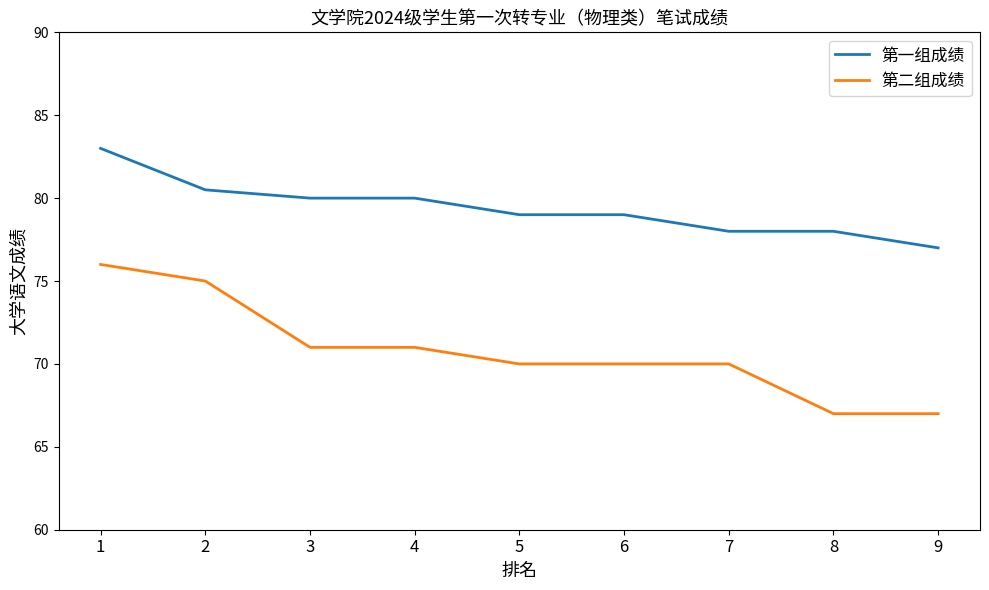

True or false: 第二组成绩 has a value of 32.3 at 8.

False